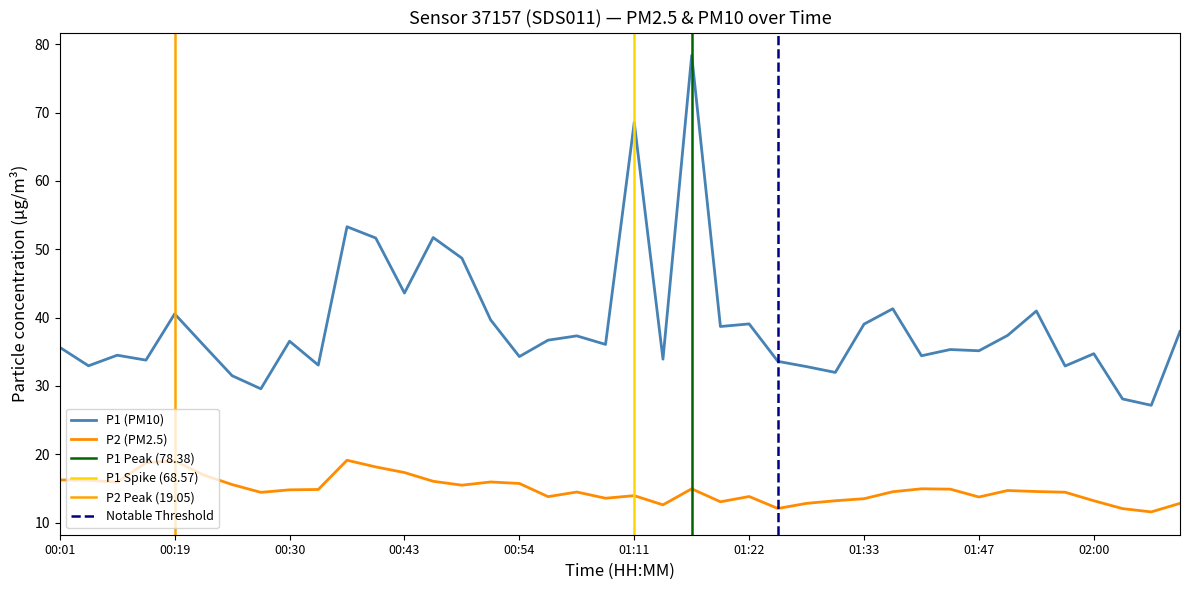

True or false: P2 and P1 cross at least once.

False